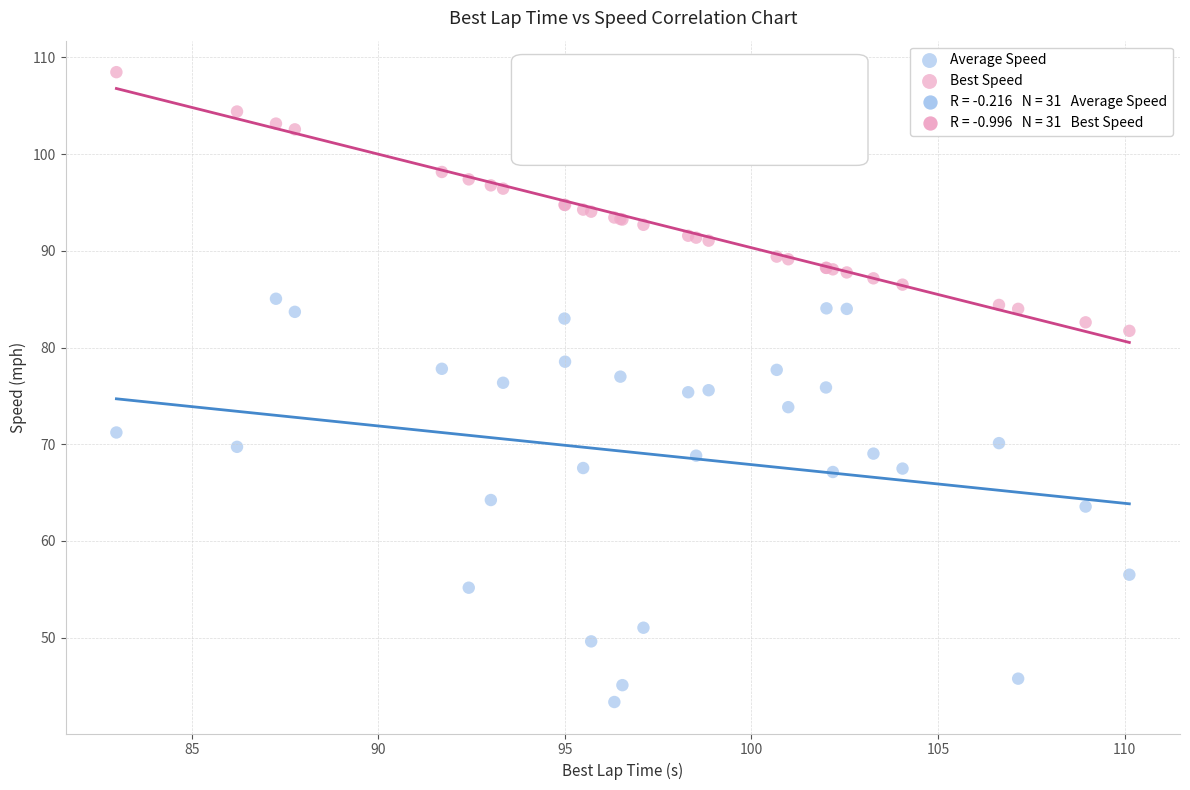

Which series contains the lowest Y value?

Average Speed